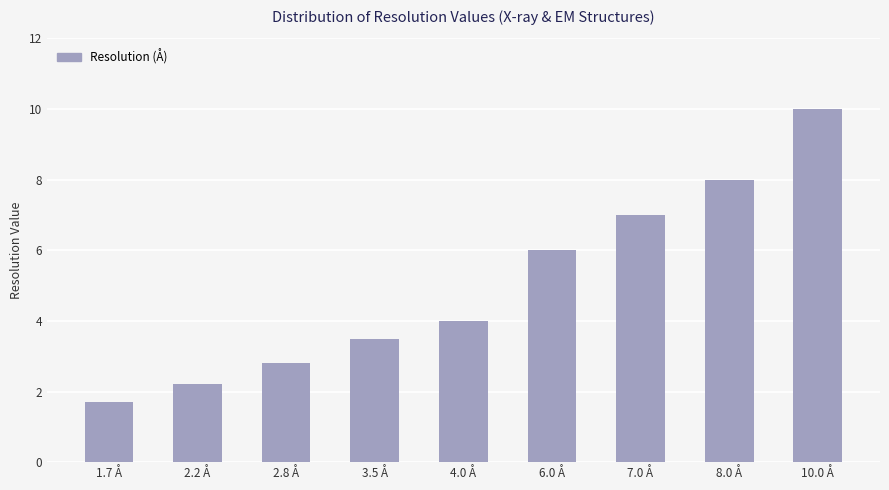

True or false: the data shows 4.3 at 7.0 Å.

False